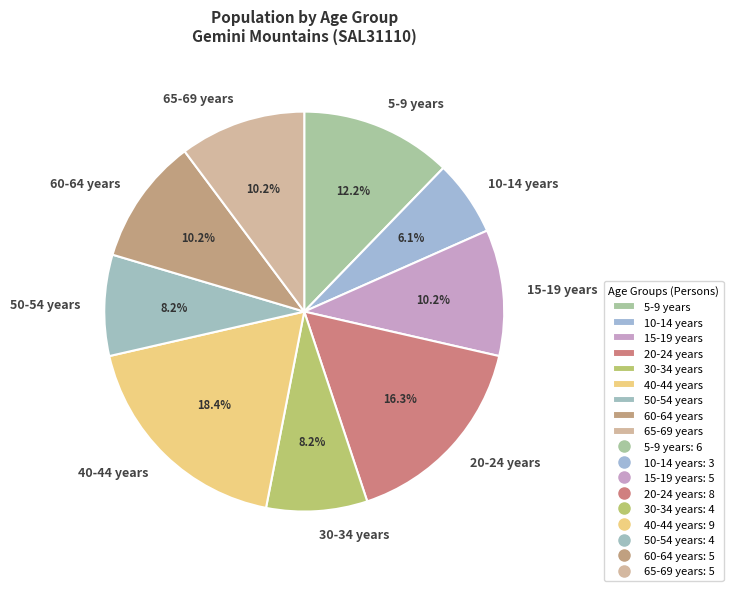

Is it true that 40-44 years is 9% of the pie?

False